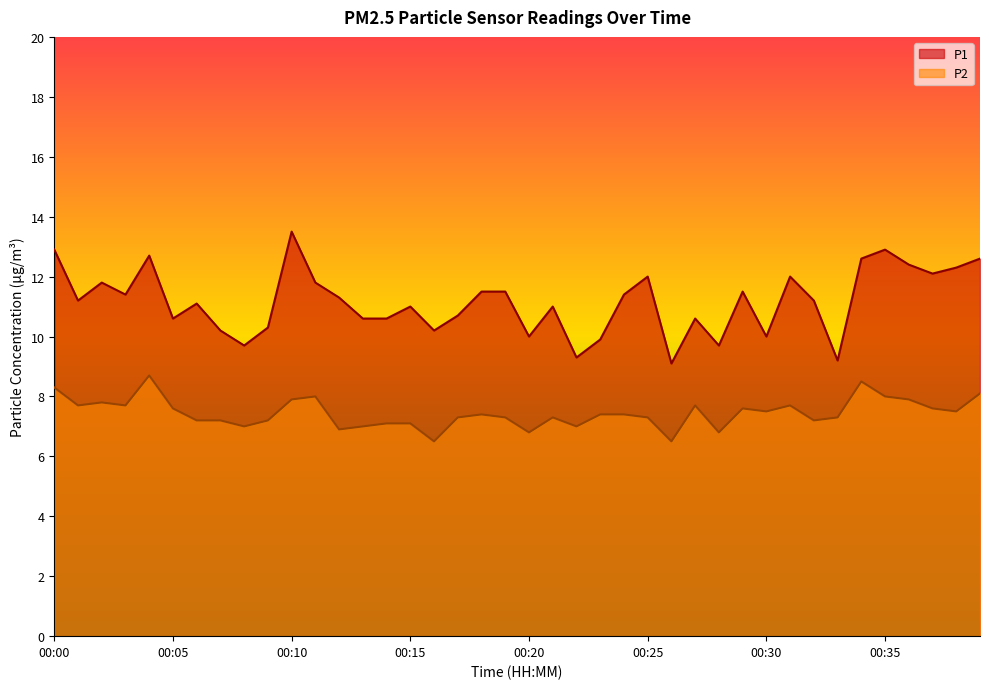

What is the total value across all series at 00:27?

18.3